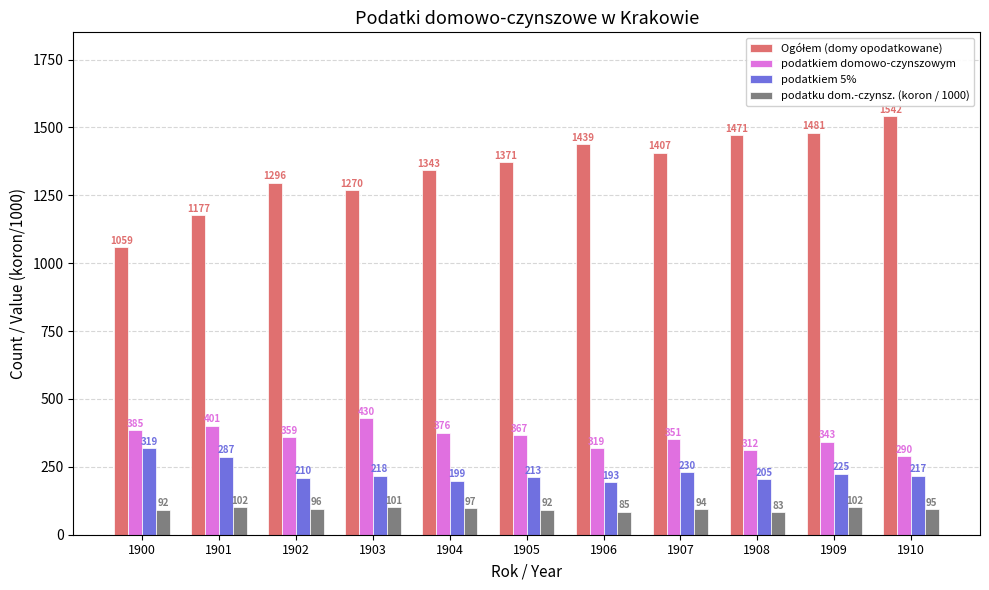

How many distinct data groups are displayed?

4